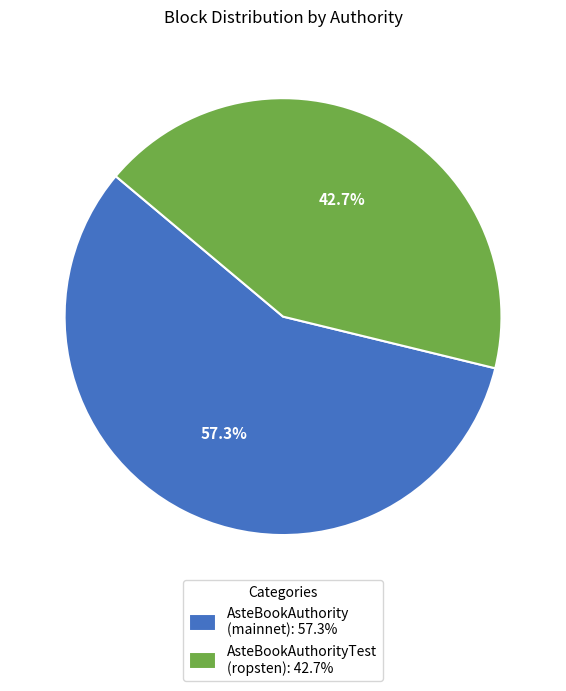

What is the total percentage of AsteBookAuthorityTest (ropsten): 42.7% and AsteBookAuthority (mainnet): 57.3%?

100.0%